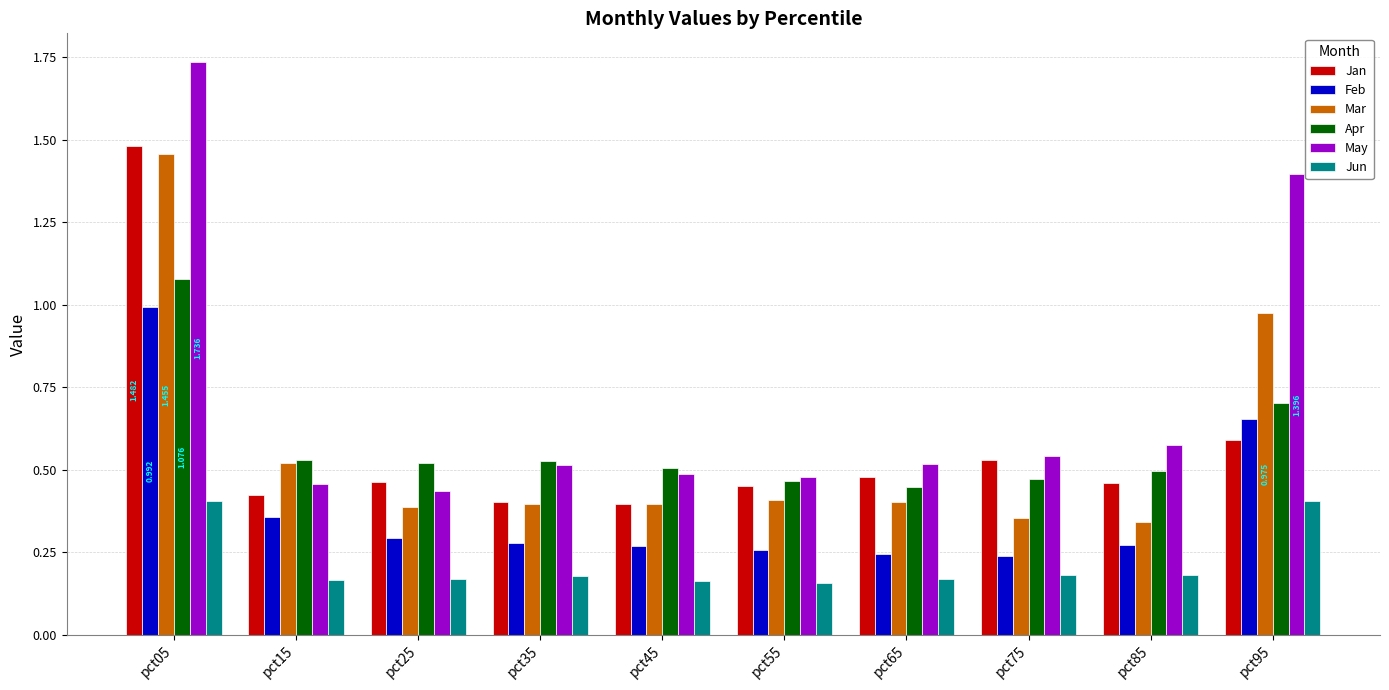

Which series has the widest spread of values?

May